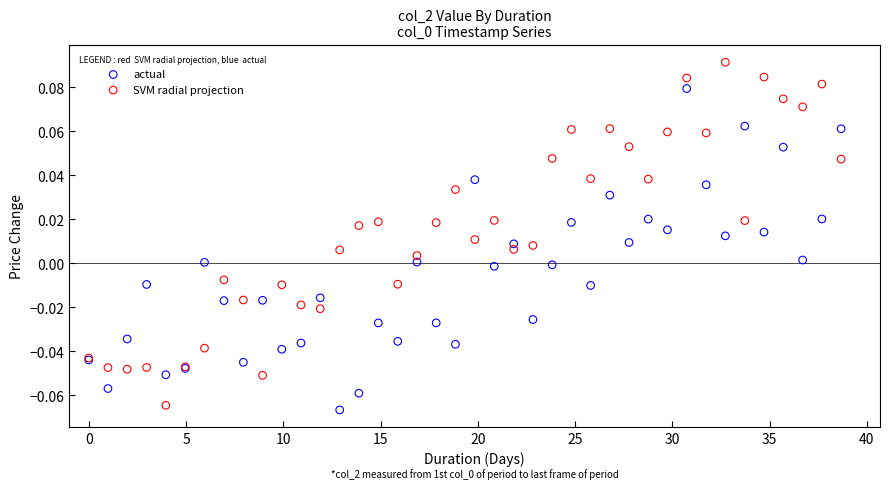

What are all the series names shown in the legend?

actual, SVM radial projection